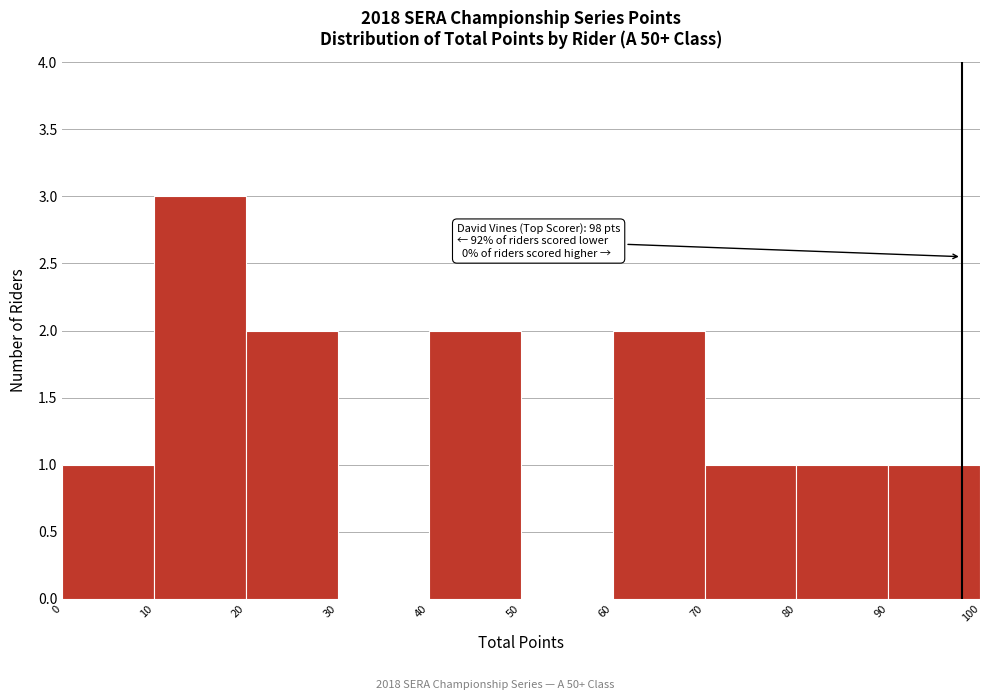

Over which range of the x-axis is the bar tallest?

10 to 20